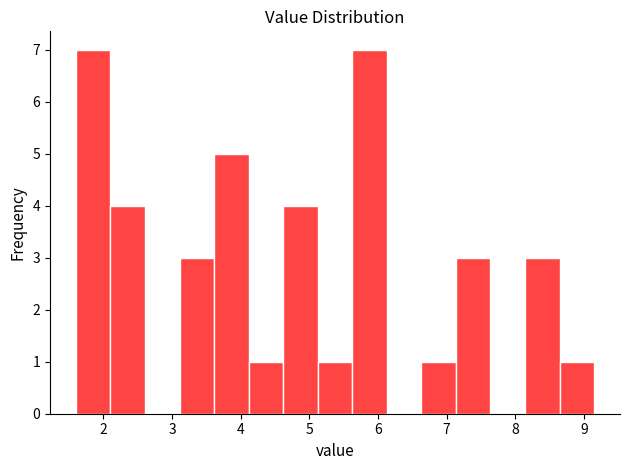

What is the height of the bar covering 5.6 to 6.1 on the x-axis? Neither the bar edges nor the heights are printed on the chart, so give them approximately, as read against the axes.

7